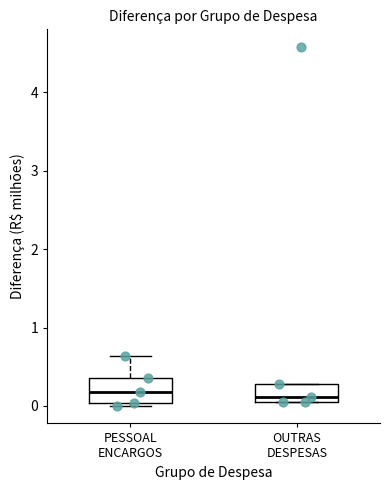

Where does the median line of the box for OUTRAS DESPESAS sit on the y-axis? The values are not printed on the chart, so give them approximately, as read against the axis.

0.1